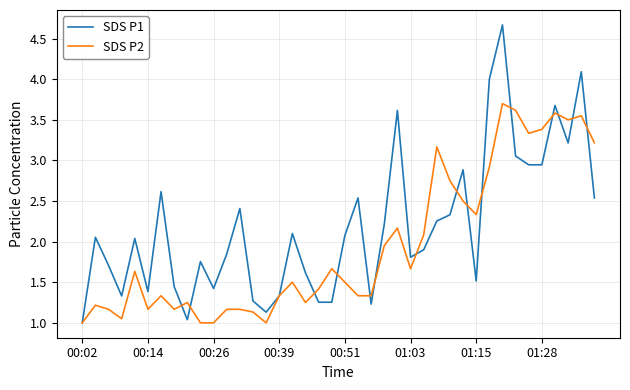

Which series has the widest spread of values?

SDS P1